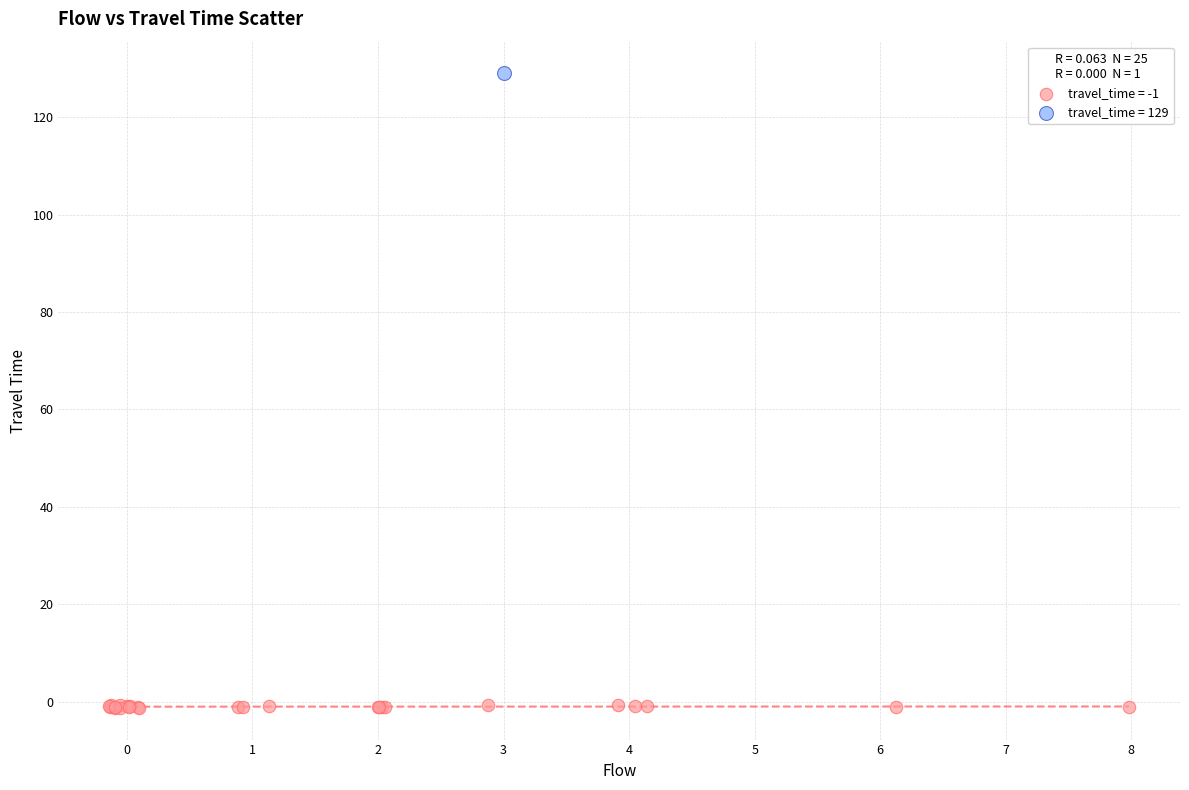

What are all the series names shown in the legend?

travel_time = -1, travel_time = 129